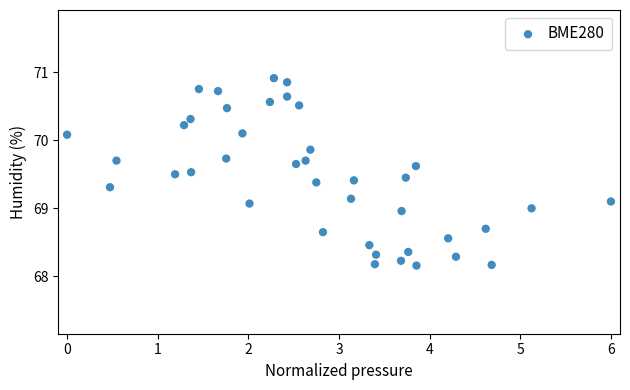

What is the range of X values (max minus min)?

6.0